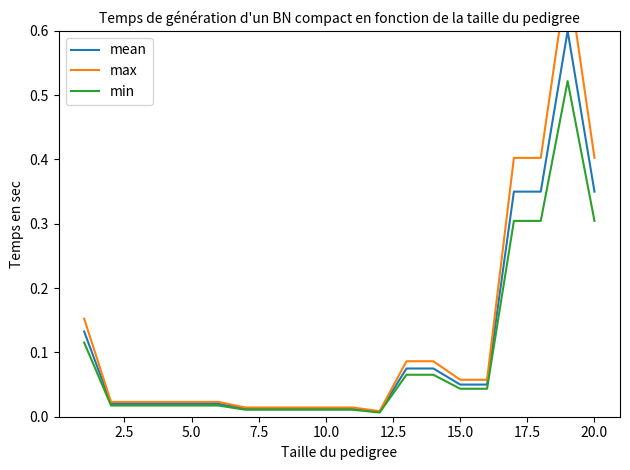

How many lines are shown in the chart?

3